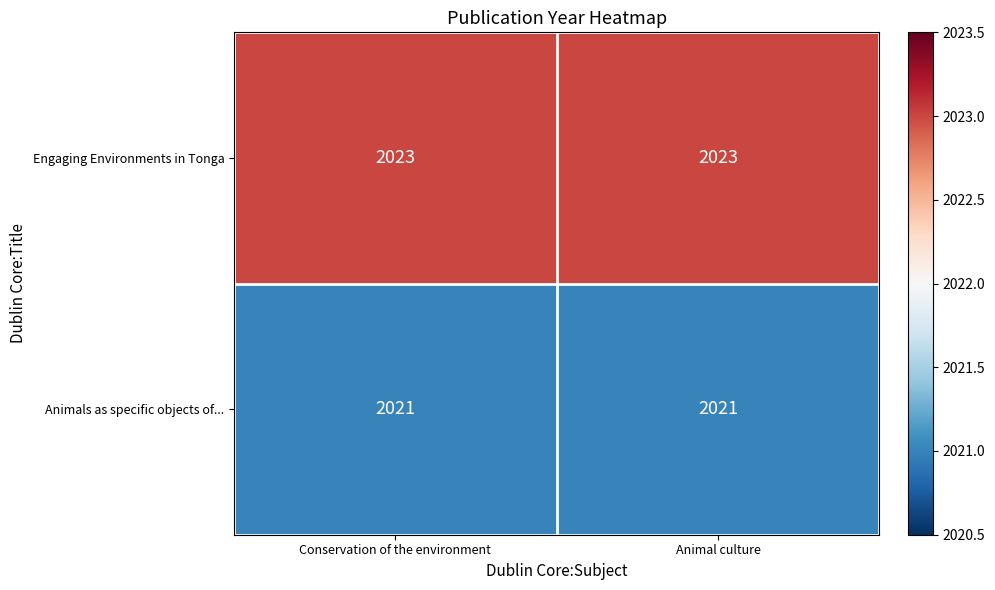

Reading left to right, extract all data points from this chart.

Engaging Environments in Tonga: Conservation of the environment=2023	Animal culture=2023
Animals as specific objects of...: Conservation of the environment=2021	Animal culture=2021